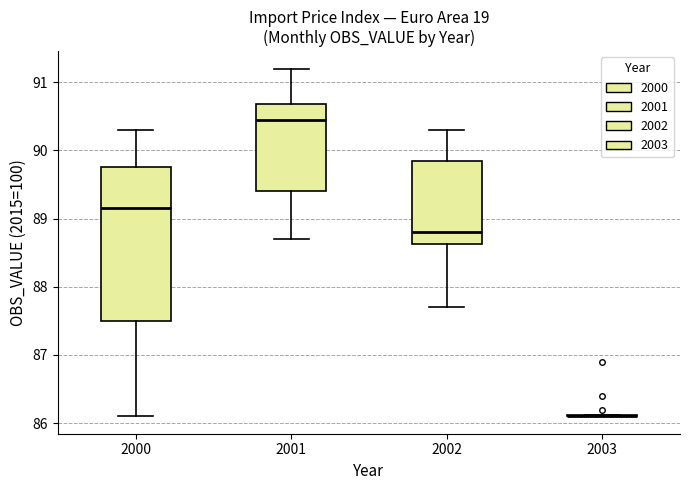

Reading left to right, transcribe this box plot: for each box, give where its median line is, the range the box spans, and where its two whiskers end, as read against the y-axis. The values are not printed on the chart, so give them approximately, as read against the axis.

2000: median 89.2, box 87.5 to 89.8, whiskers 86.1 to 90.3
2001: median 90.5, box 89.4 to 90.7, whiskers 88.7 to 91.2
2002: median 88.8, box 88.6 to 89.9, whiskers 87.7 to 90.3
2003: box collapsed to a line at 86.1, whiskers 86.1 to 86.1